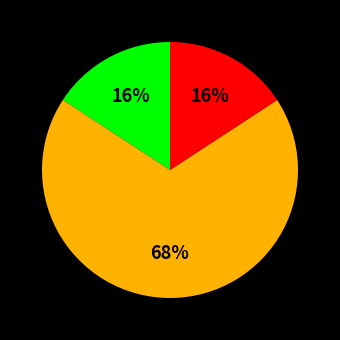

Is there a majority slice in this chart?

Yes